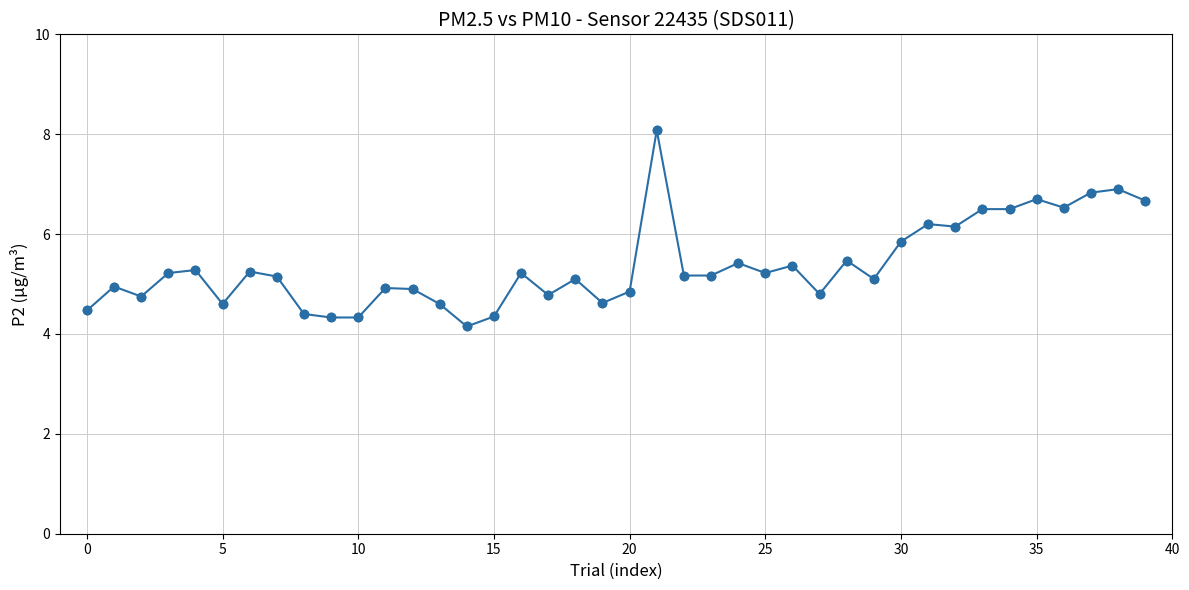

True or false: the data has more than 2 interior local peaks.

True